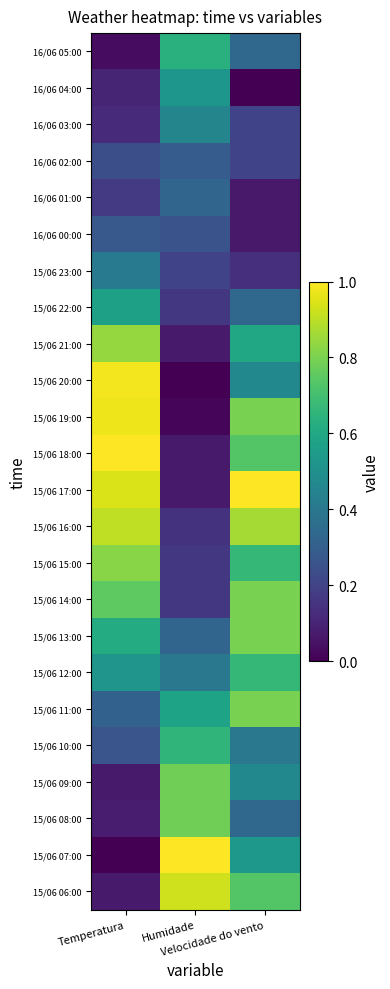

Between Temperatura and Velocidade do vento, which is larger?

Velocidade do vento